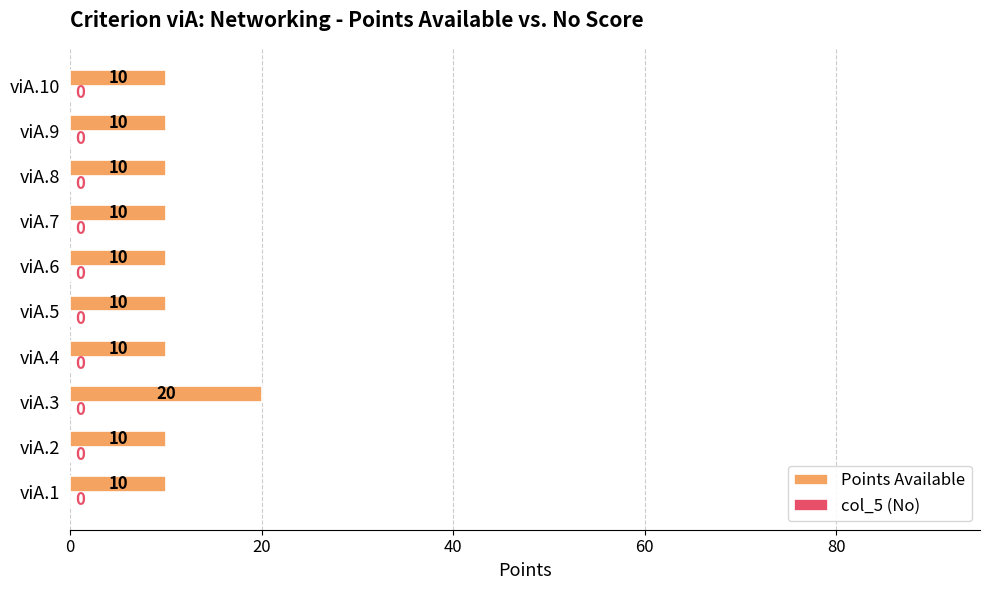

Reading top to bottom, transcribe all the data shown in this chart.

viA.10=10	viA.9=10	viA.8=10	viA.7=10	viA.6=10	viA.5=10	viA.4=10	viA.3=20	viA.2=10	viA.1=10